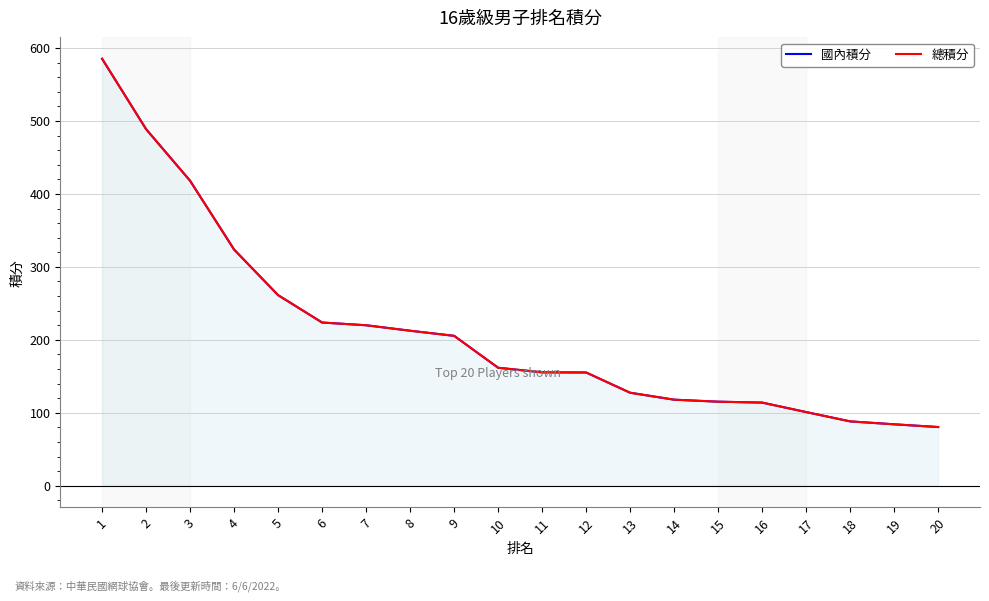

True or false: 總積分 and 國內積分 intersect in this chart.

False